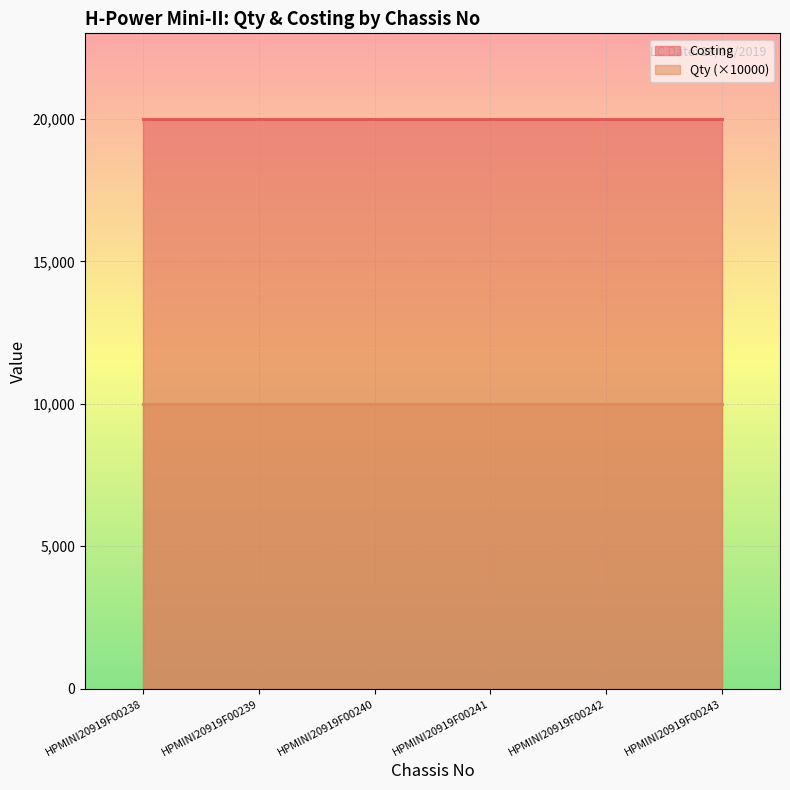

At which category is the sum across all series the highest?

HPMINI20919F00238